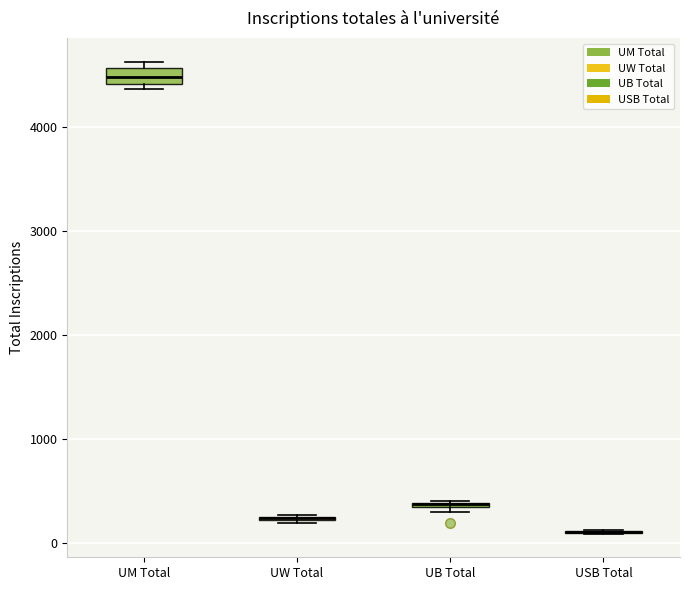

Where is the lower edge of the box for UM Total on the y-axis? The values are not printed on the chart, so give them approximately, as read against the axis.

4400